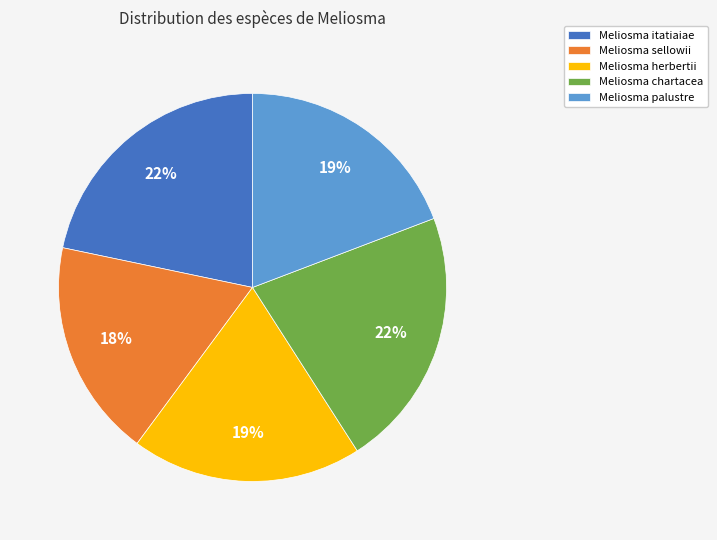

Which category has the smallest portion of the pie?

Meliosma sellowii